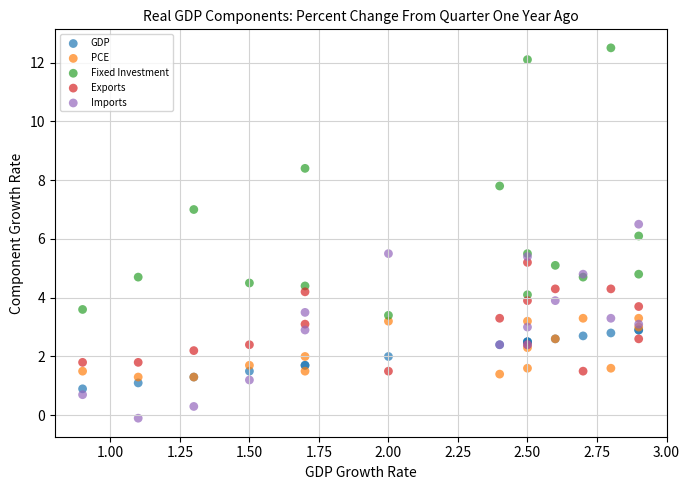

What are all the series names shown in the legend?

GDP, PCE, Fixed Investment, Exports, Imports